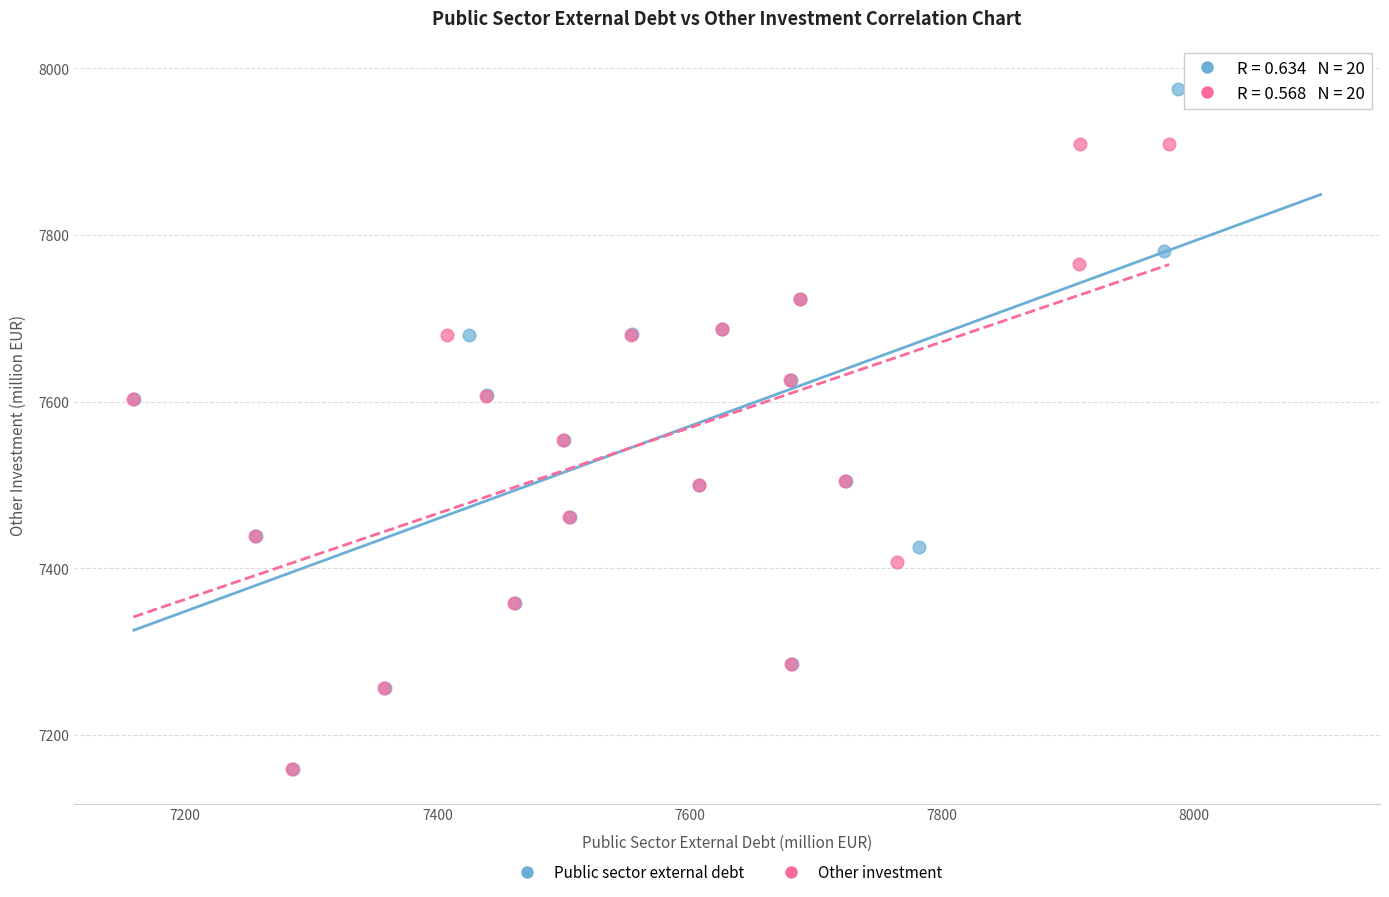

Which series has the largest Y range (max minus min)?

Public sector external debt